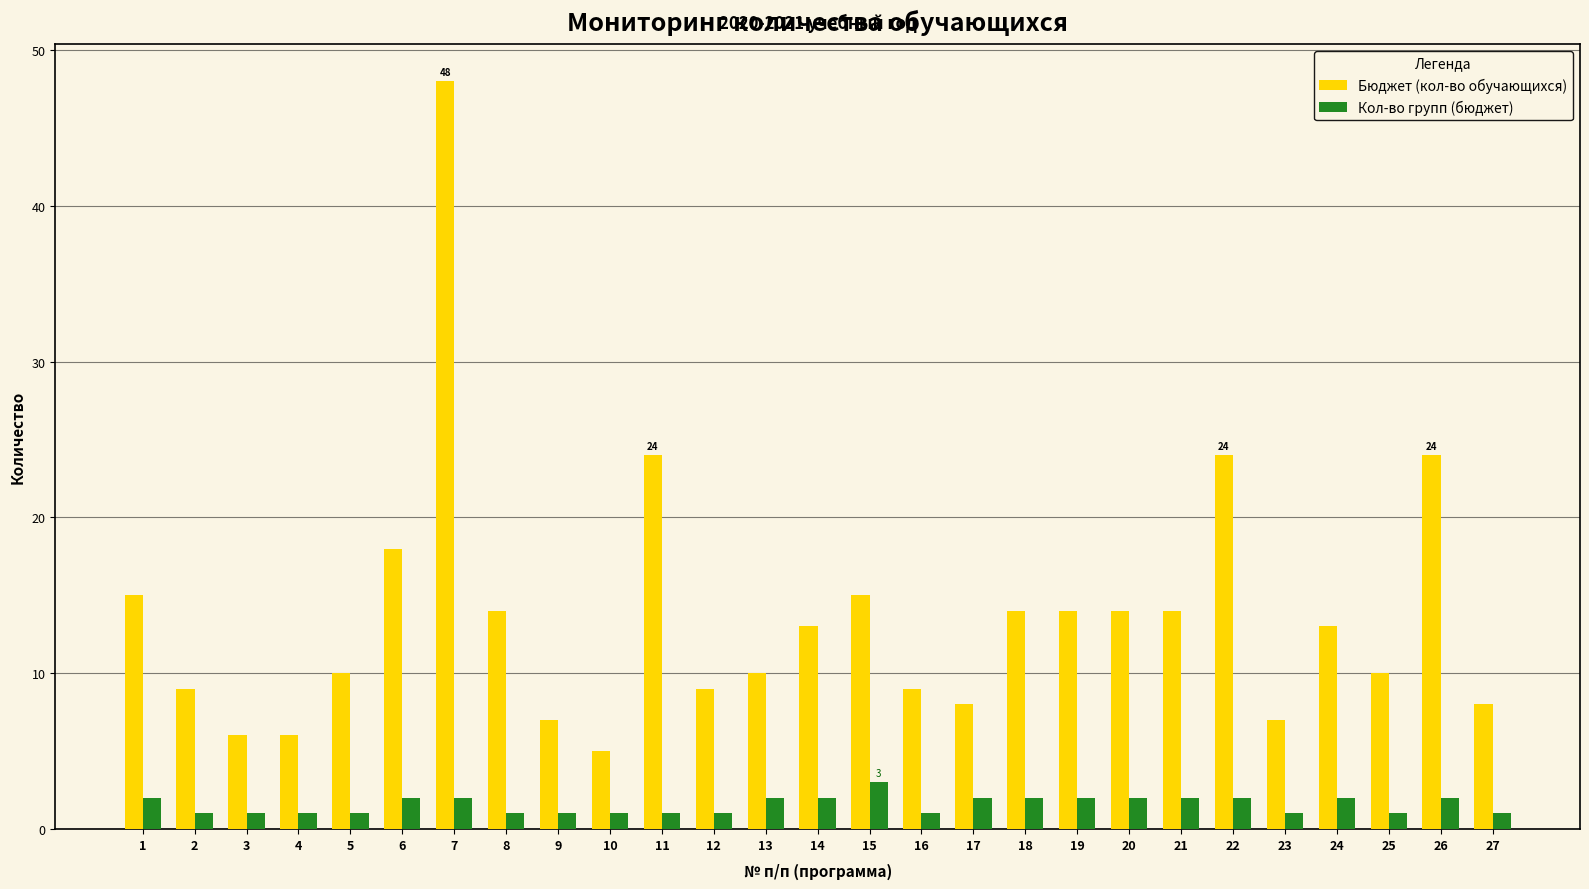

Between 1 and 7, which series saw the biggest shift?

Бюджет (кол-во обучающихся)